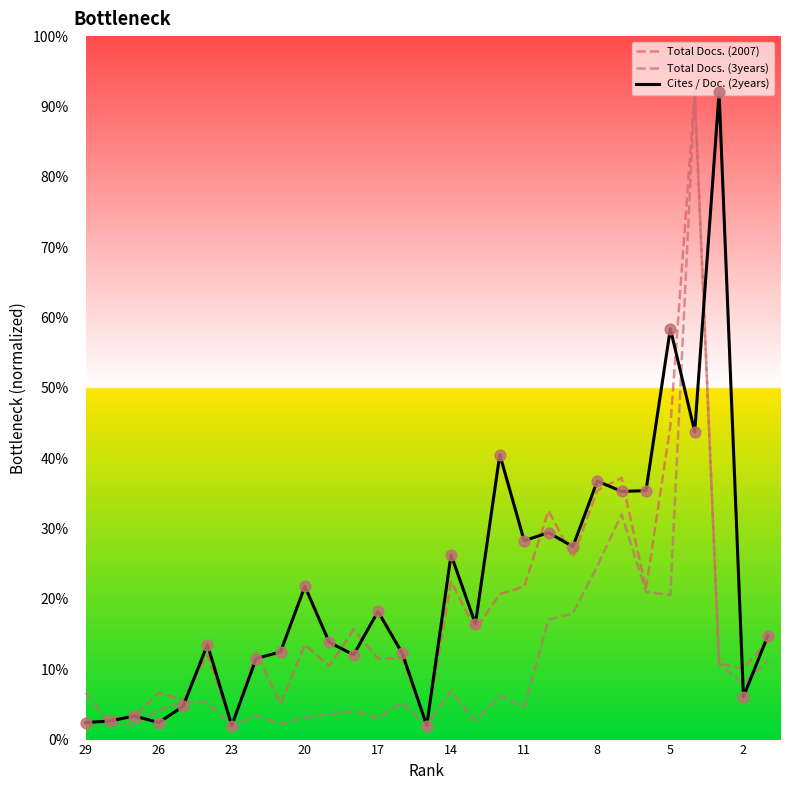

Which series has the largest total across all categories?

Cites / Doc. (2years)